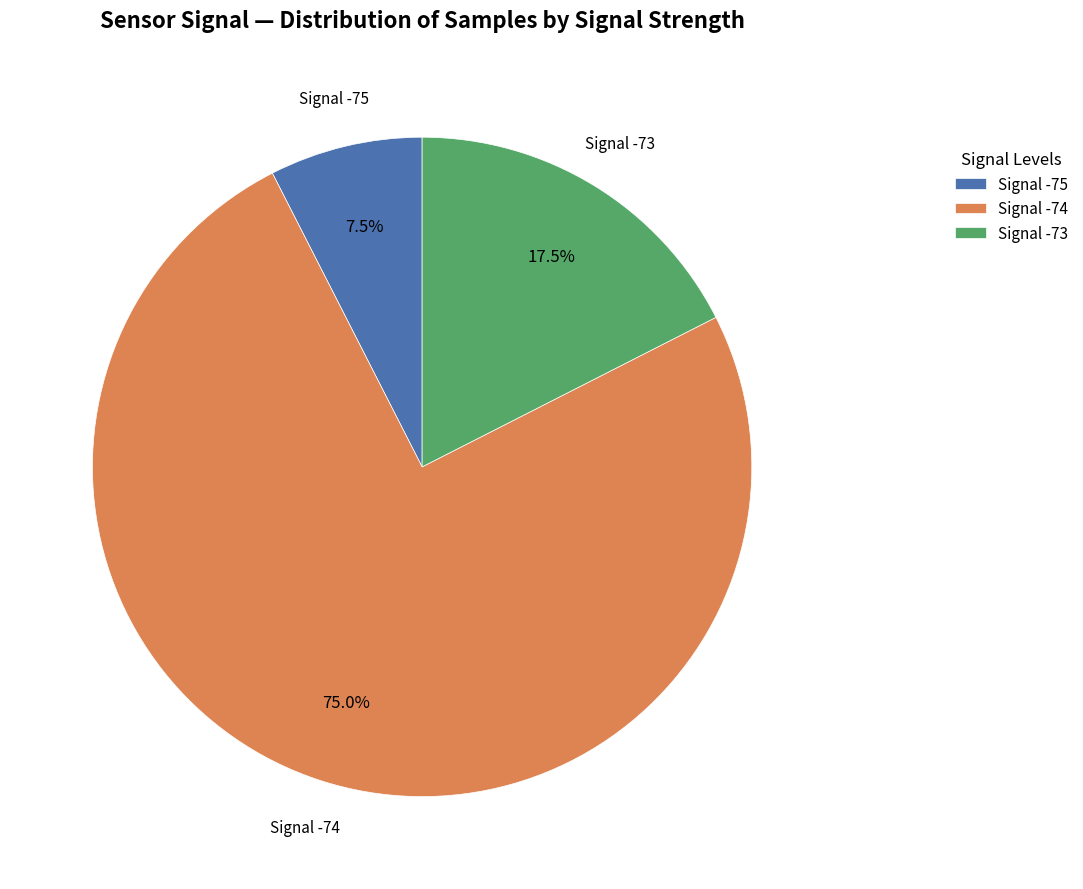

What is the smallest slice in the pie chart?

Signal -75